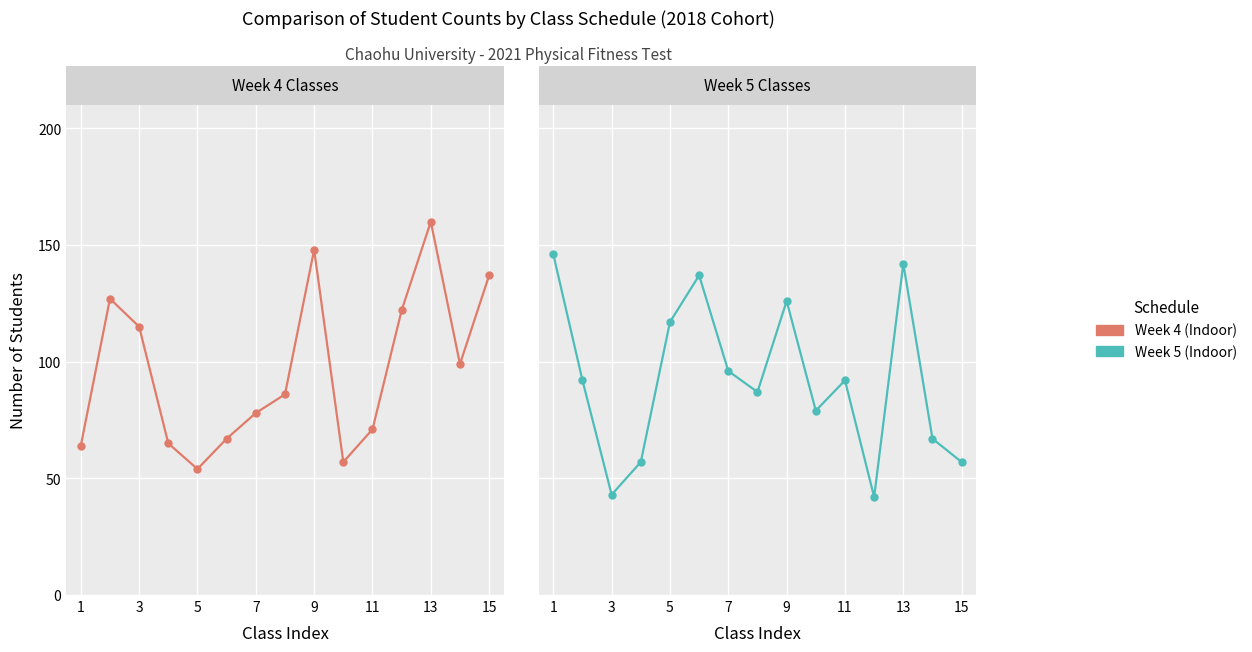

Which category has the highest value in the Week 5 (Indoor) series?

1